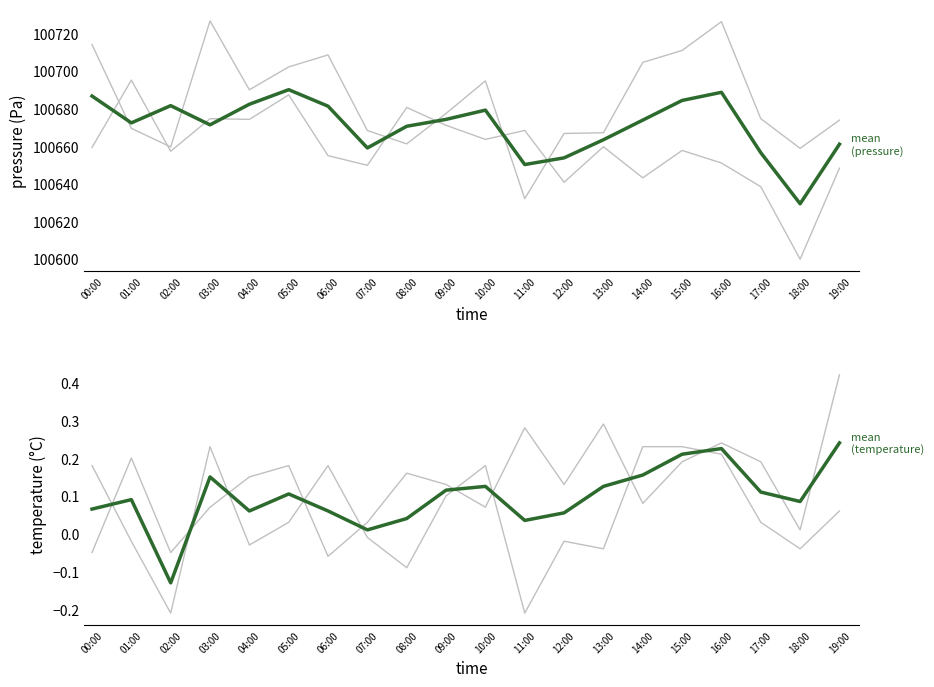

How many lines are shown in the chart?

2